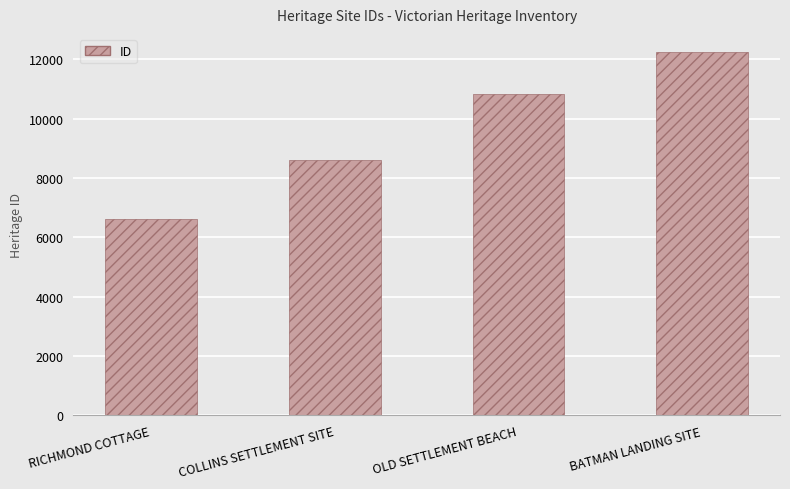

What is the label of the 1st bar from the right?

BATMAN LANDING SITE